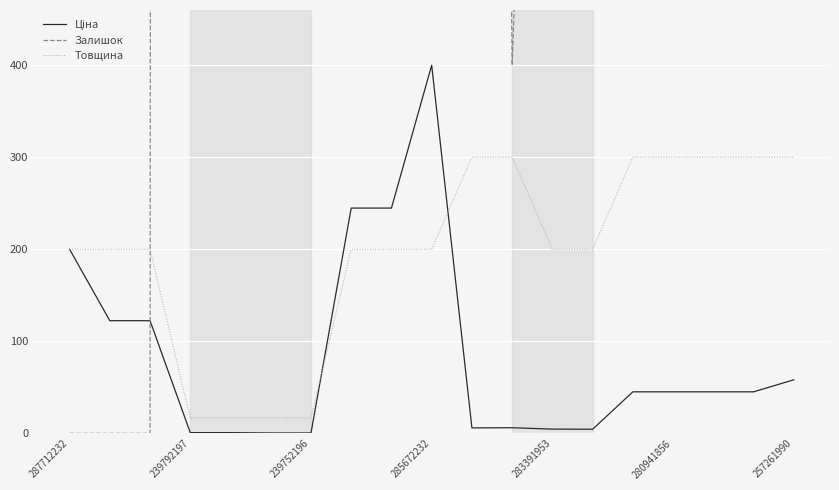

Between 8 and 13, which is larger?

8